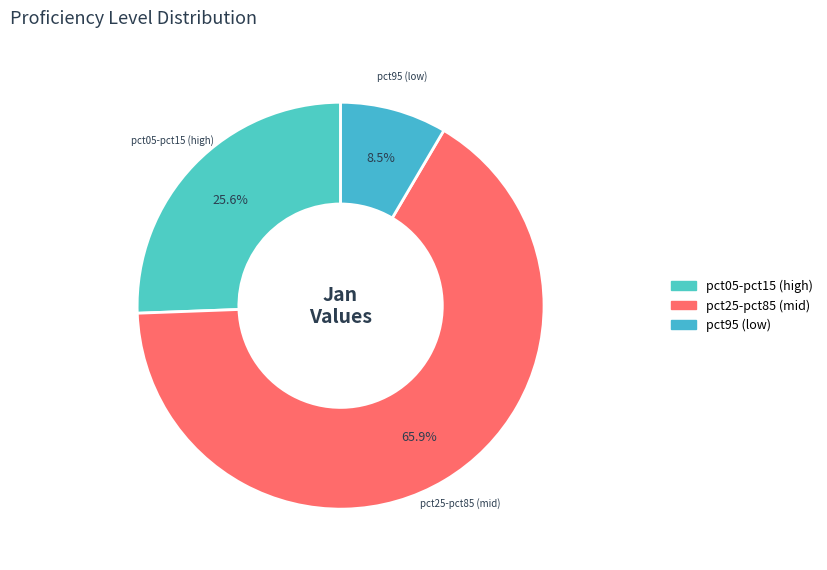

Rank the categories by value from lowest to highest.

pct95 (low), pct05-pct15 (high), pct25-pct85 (mid)